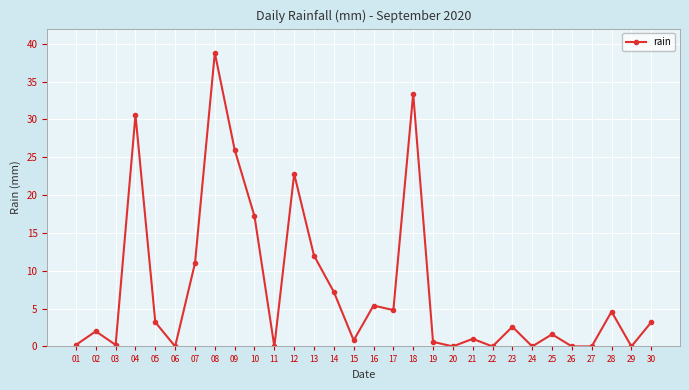

What is the sum of all values?

229.2